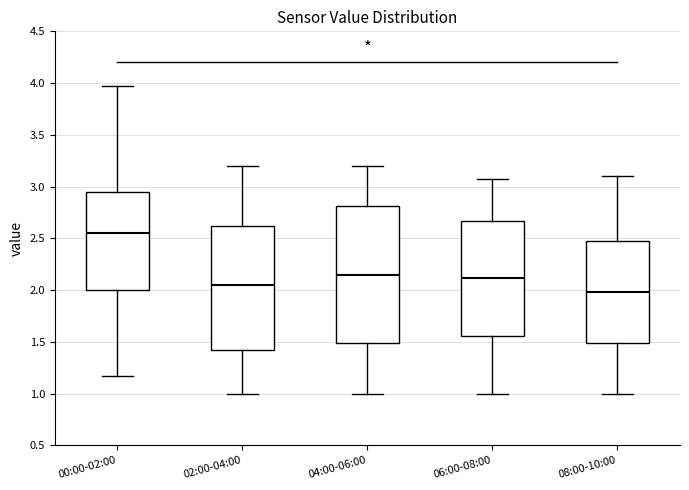

Comparing the boxes themselves (not the whiskers), which one is the tallest?

04:00-06:00